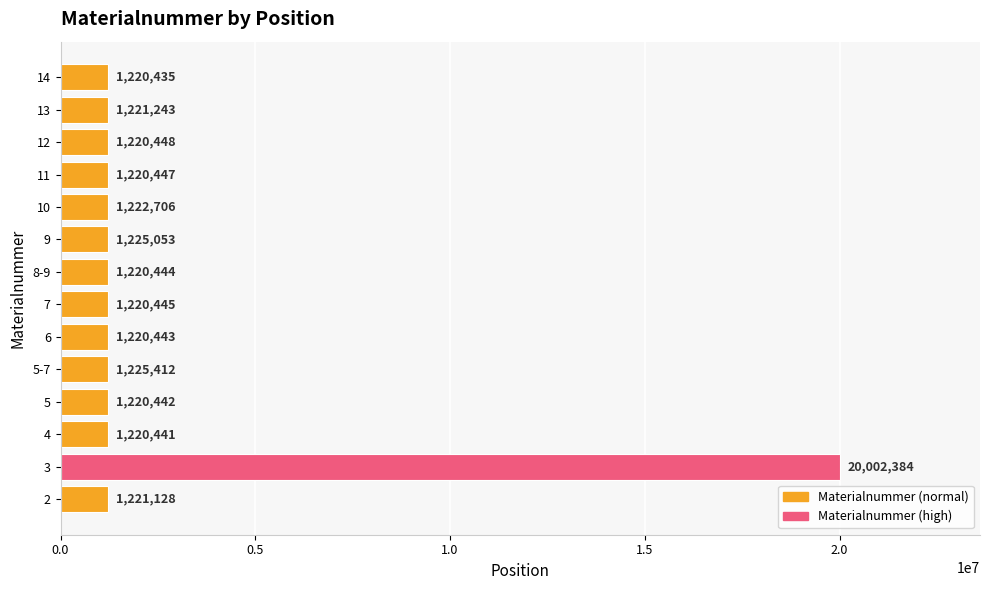

Which category has the lowest value across all series?

14